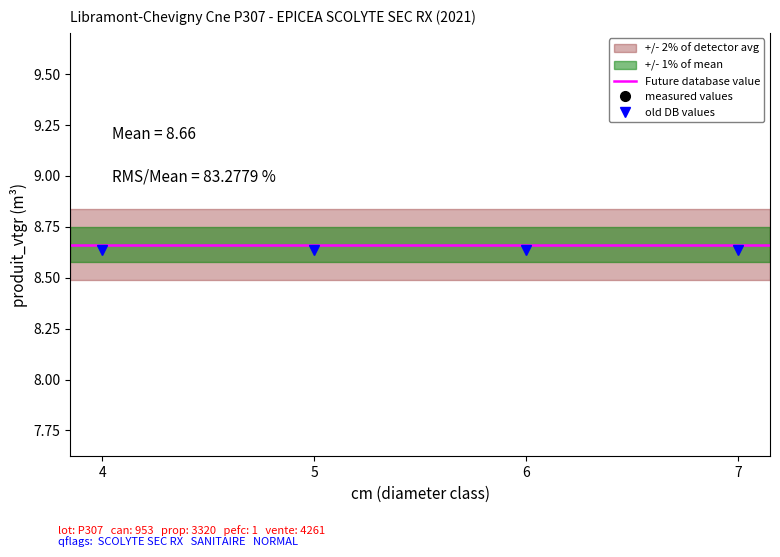

What is the difference between the maximum and minimum values in the cm series?

3.0